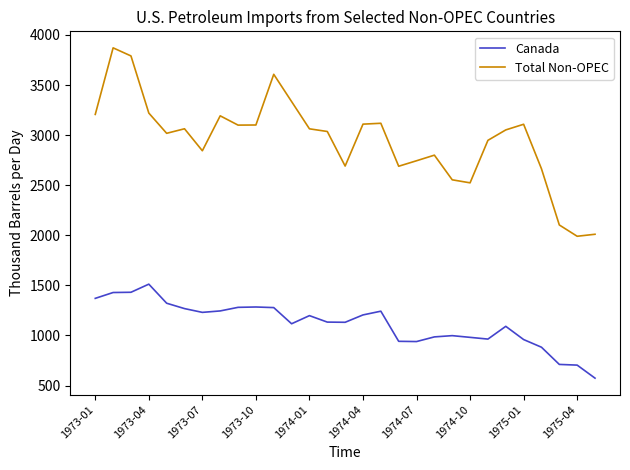

Which series has the largest total across all categories?

Total Non-OPEC